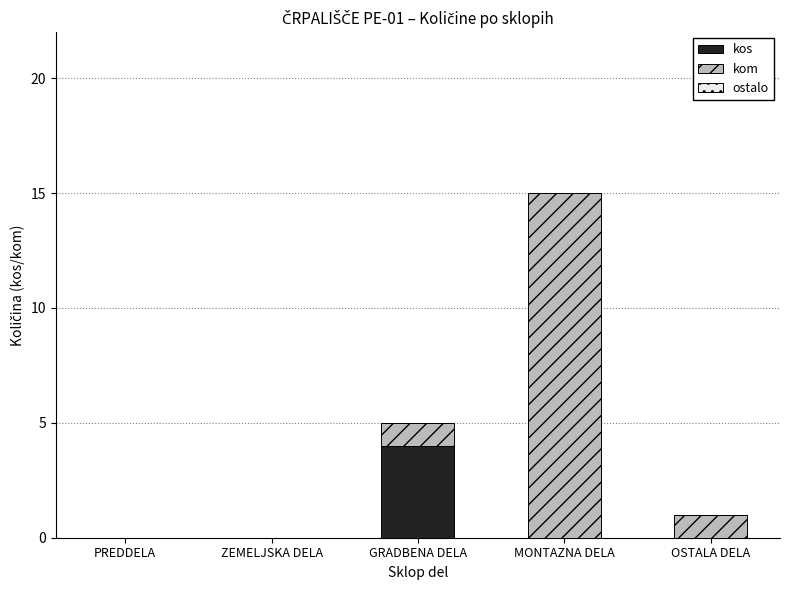

How many data points does each series have?

5